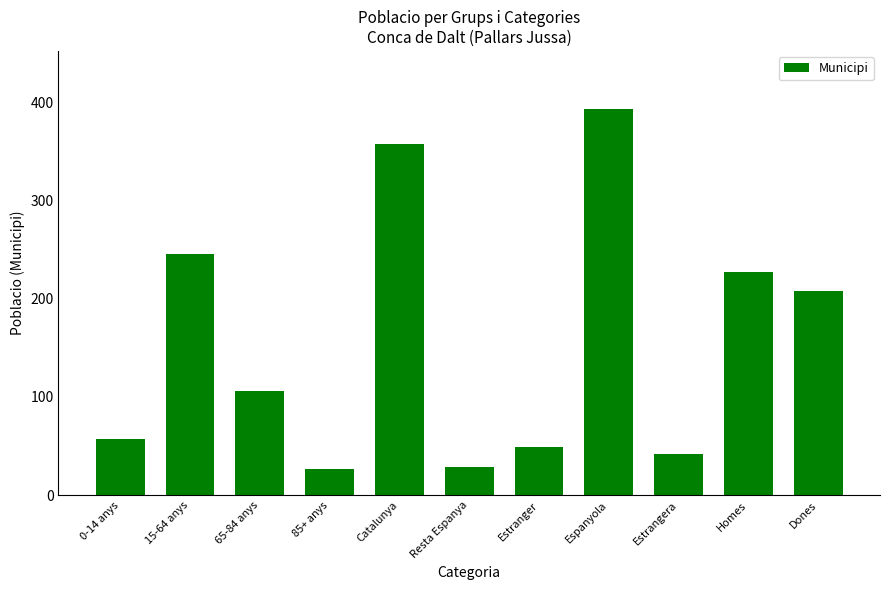

How many bars are there in total?

11